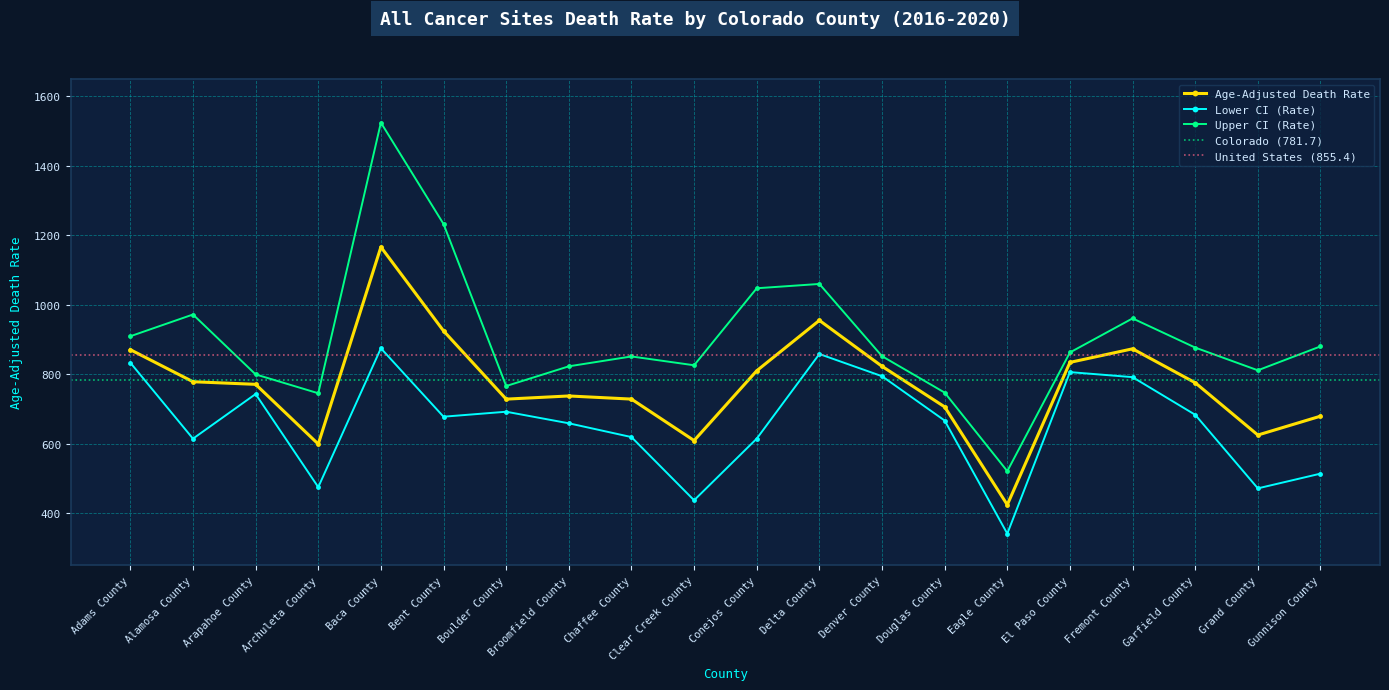

What value does the Lower CI (Rate) series have at Garfield County?

682.9